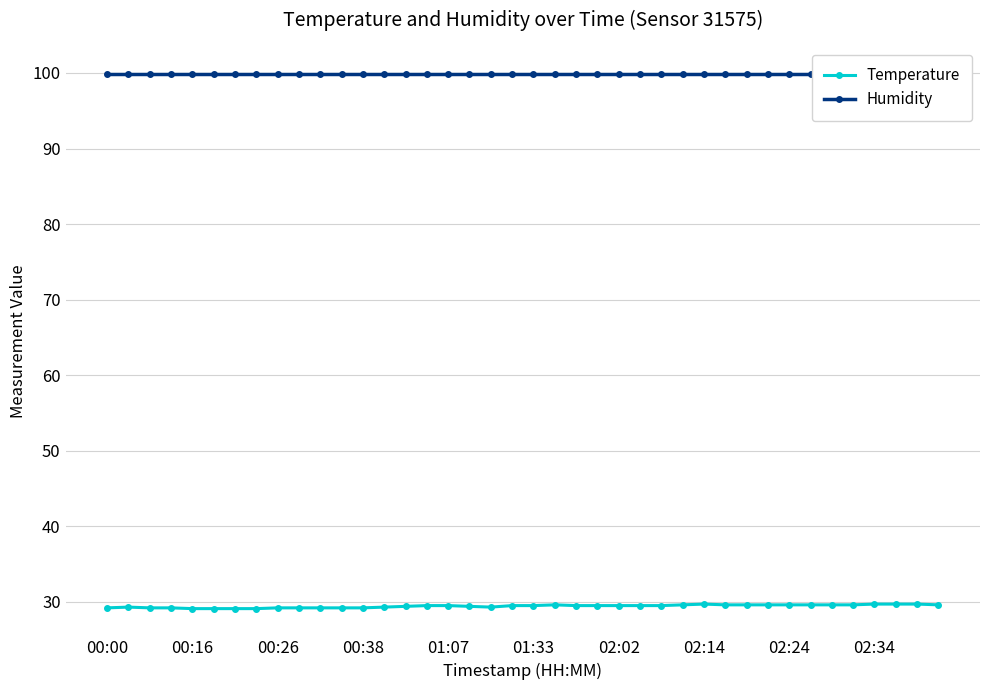

What is the sum of all Humidity values?

3996.0